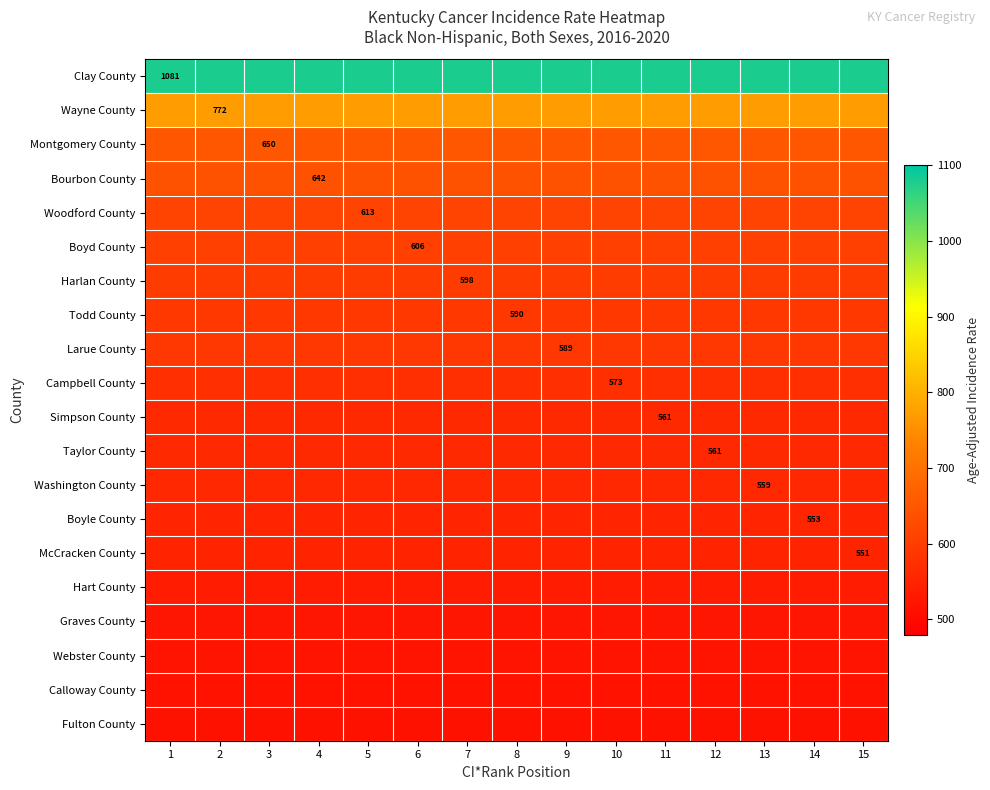

The McCracken County series shows 261.5 at 3. True or false?

False